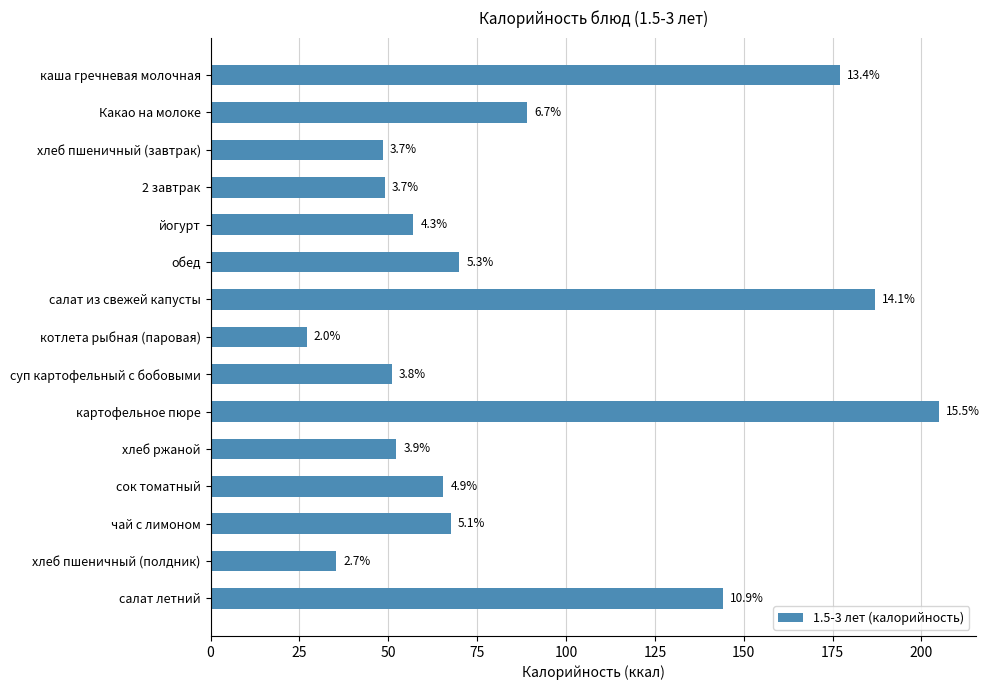

Are the bars horizontal?

Yes